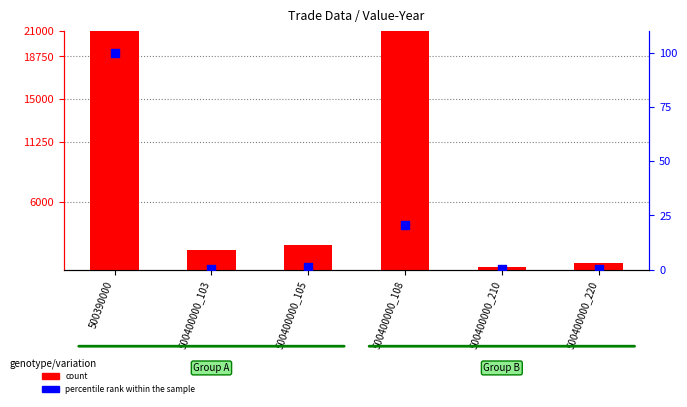

What are all the series names shown in the legend?

count, percentile rank within the sample